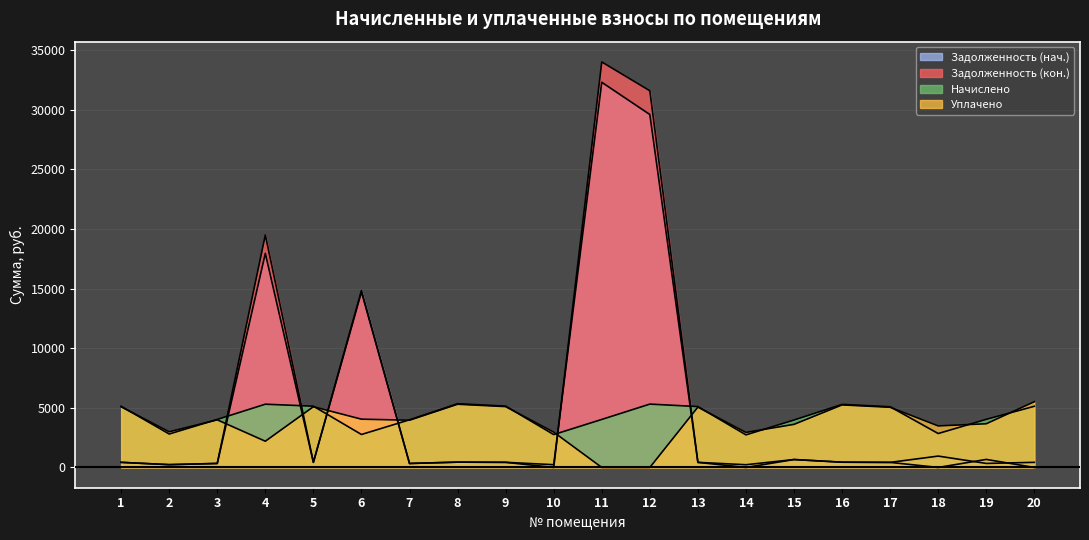

At which category does Начислено reach its first local valley?

2